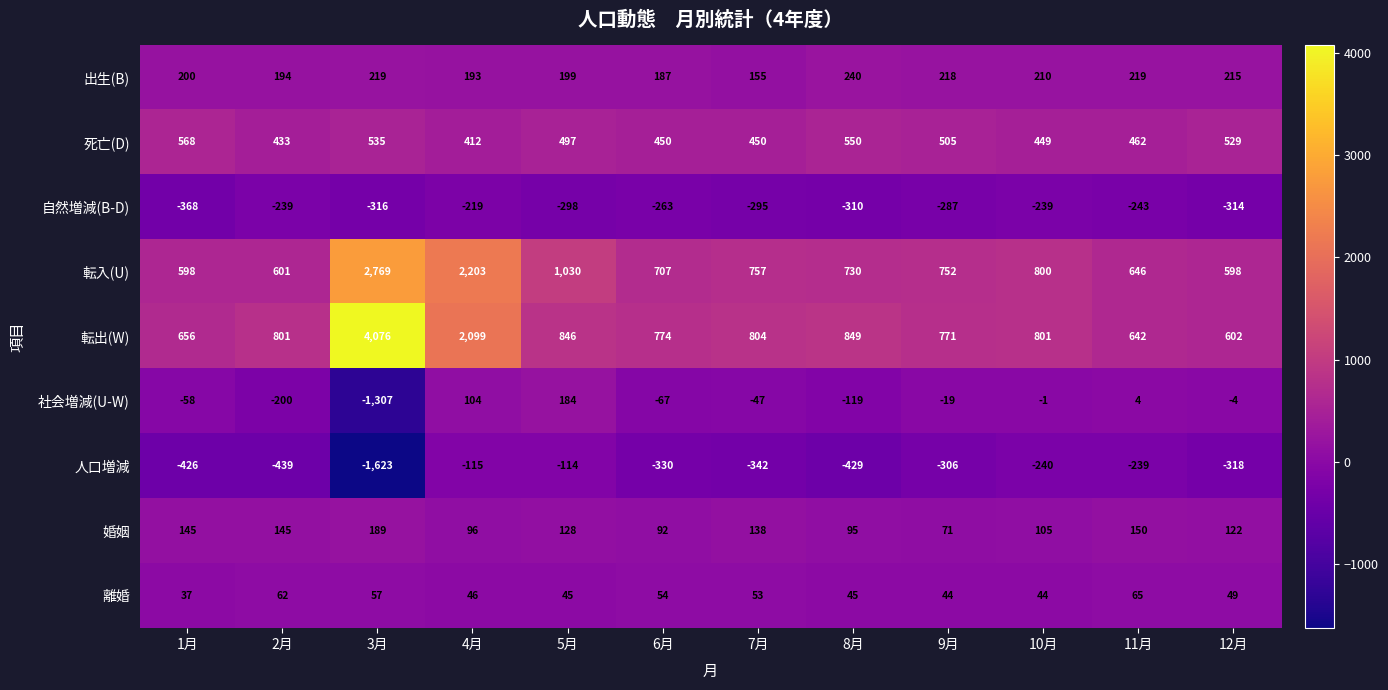

At which category is the sum across all series the highest?

4月